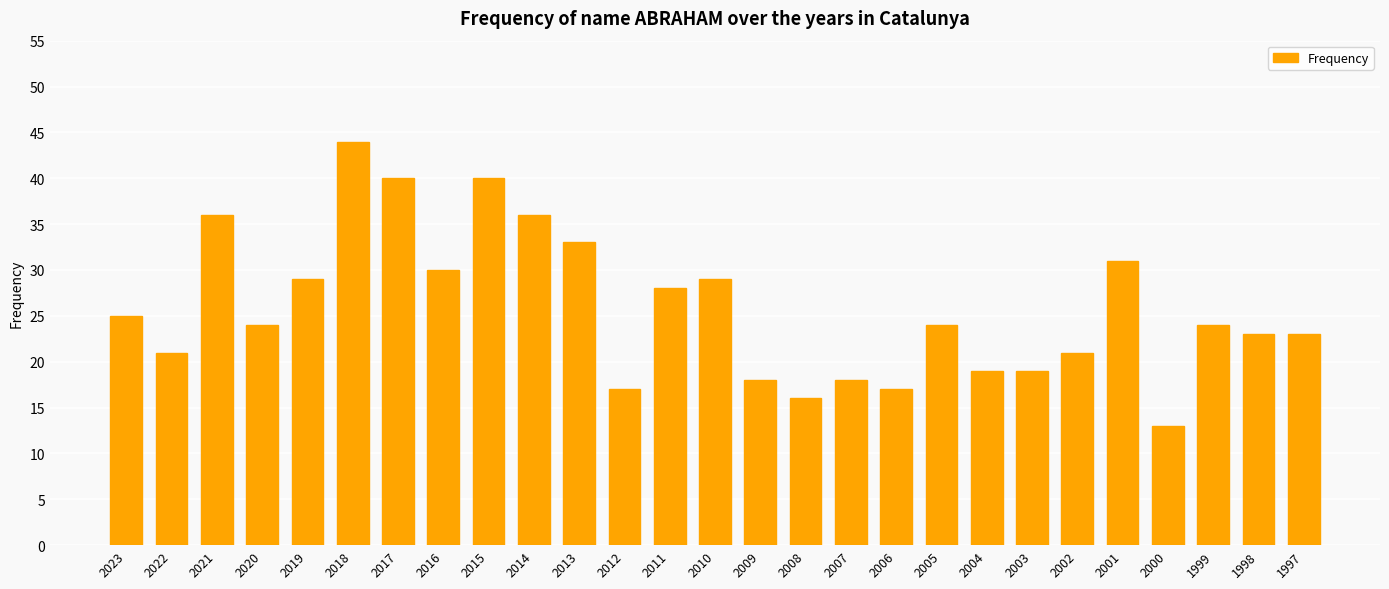

Which has a higher value, 2011 or 2003?

2011